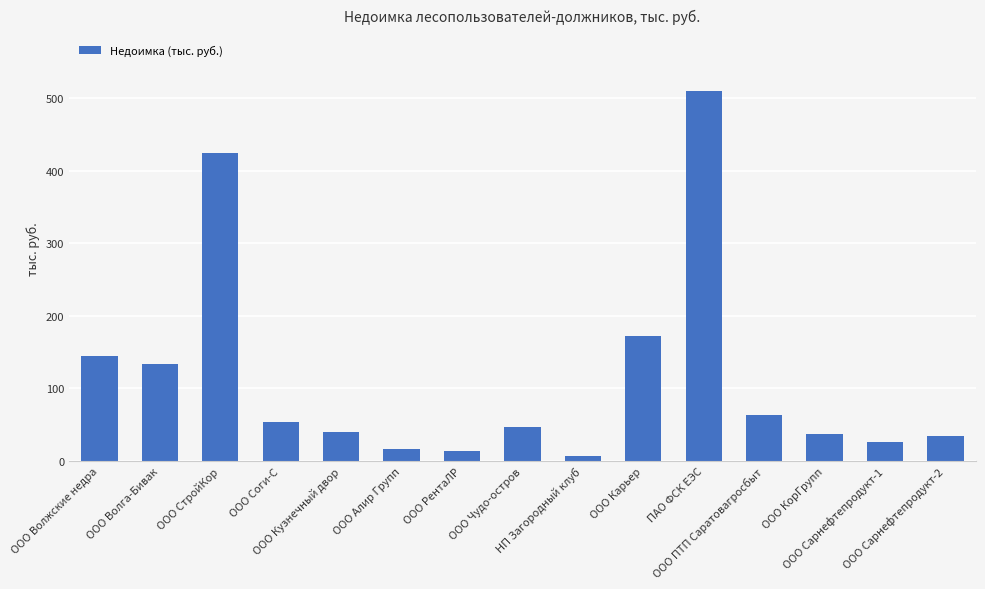

What is the approximate value at ООО Соги-С?

54.3